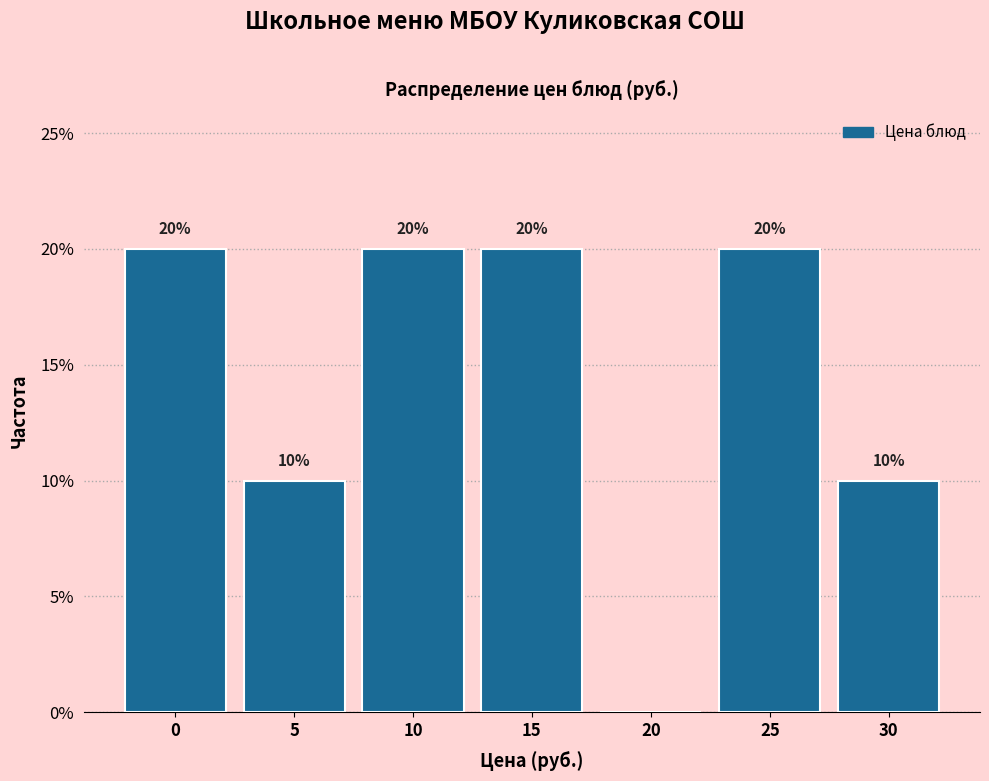

Are the bars horizontal?

No